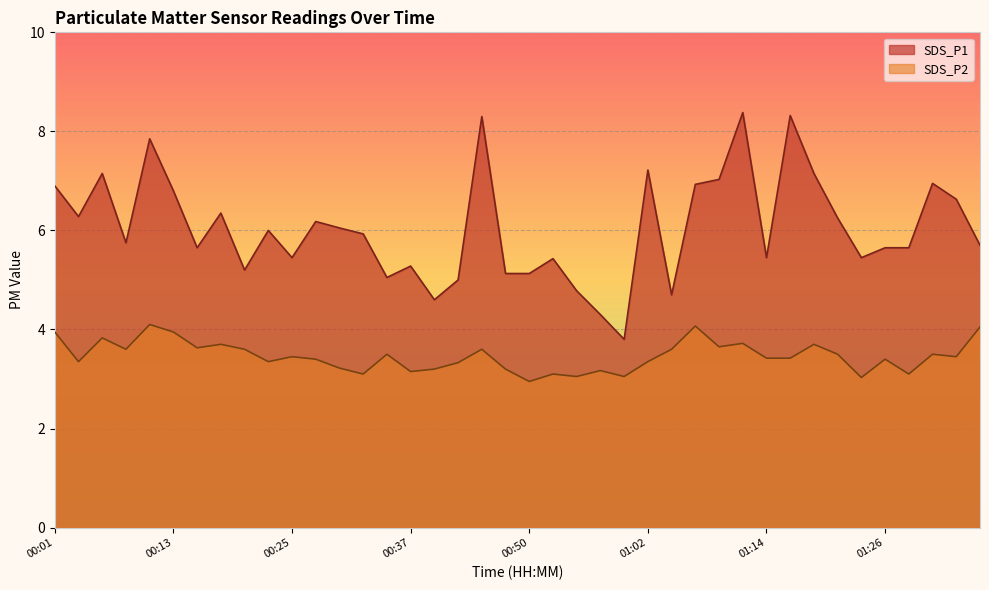

What is the spread (max minus min) of values at 00:52?

2.3